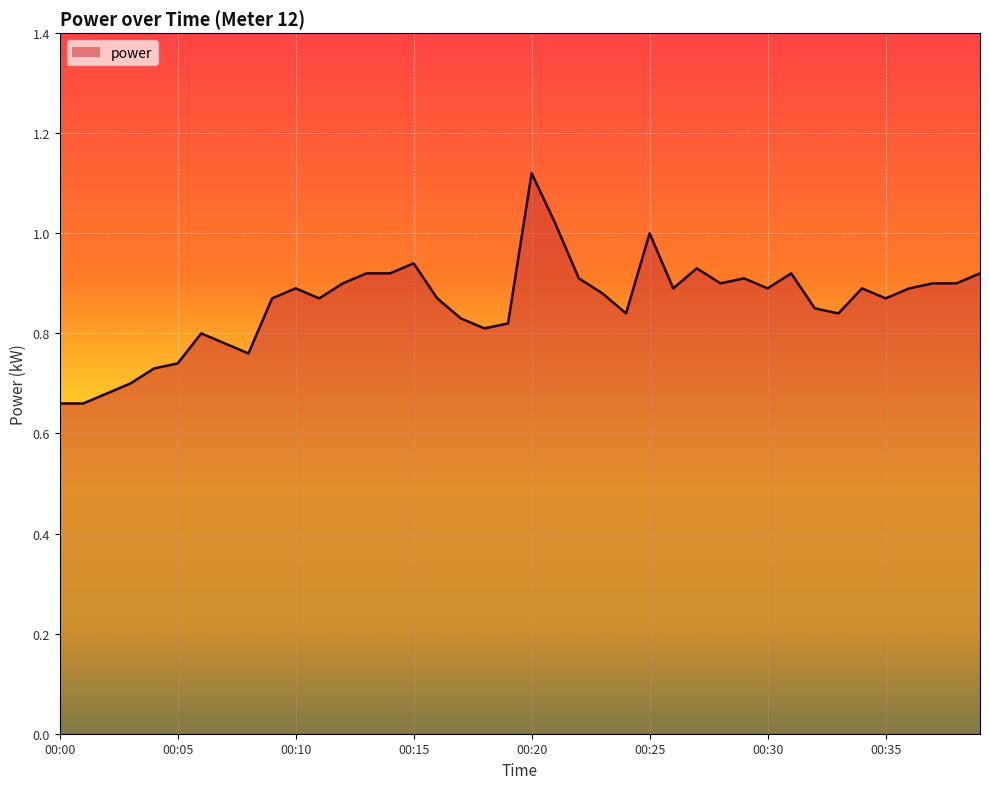

How many lines are shown in the chart?

1